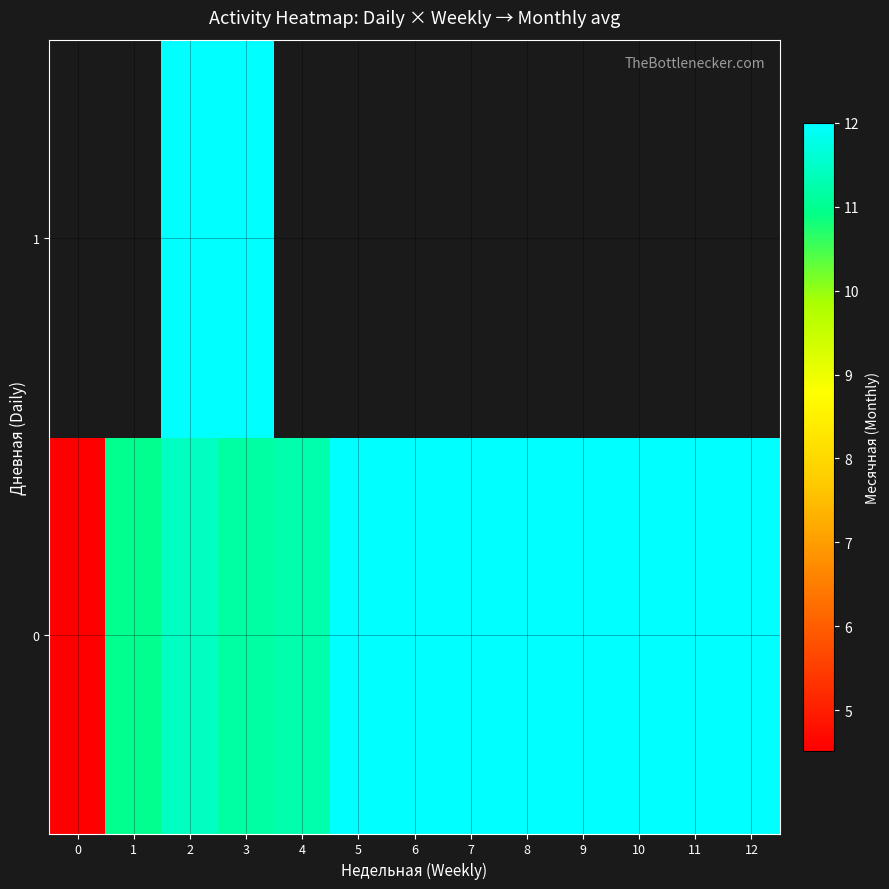

How many data points in 0 are less than 12?

5